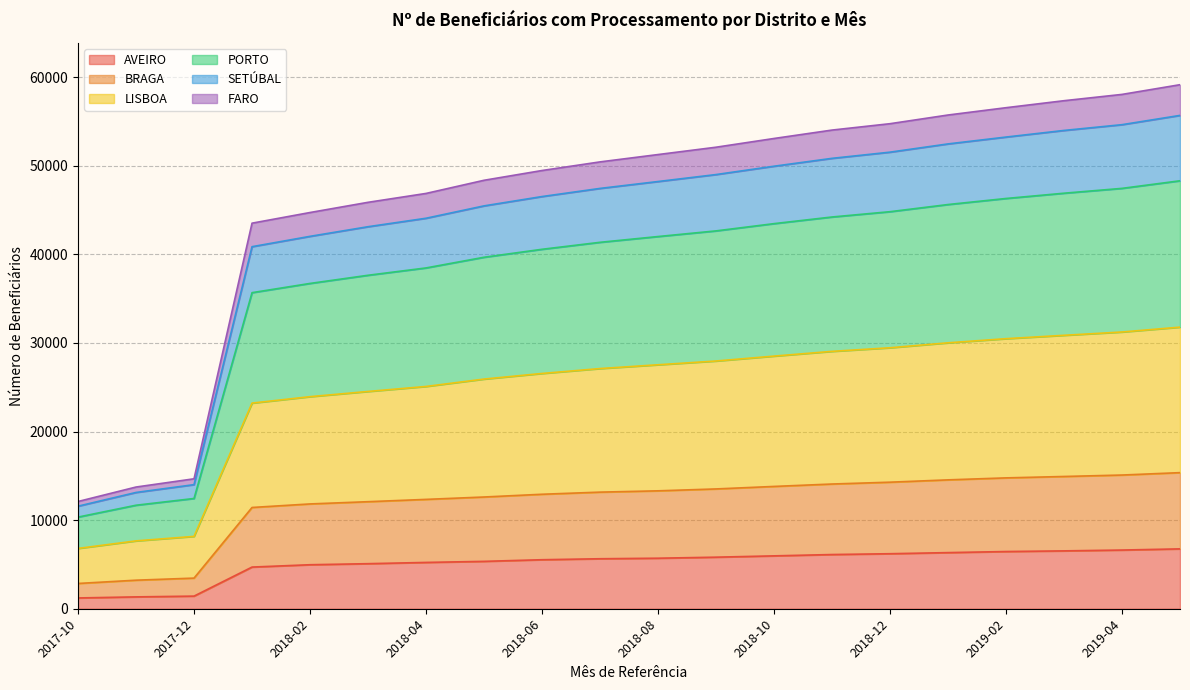

What is the maximum value for FARO?

59137